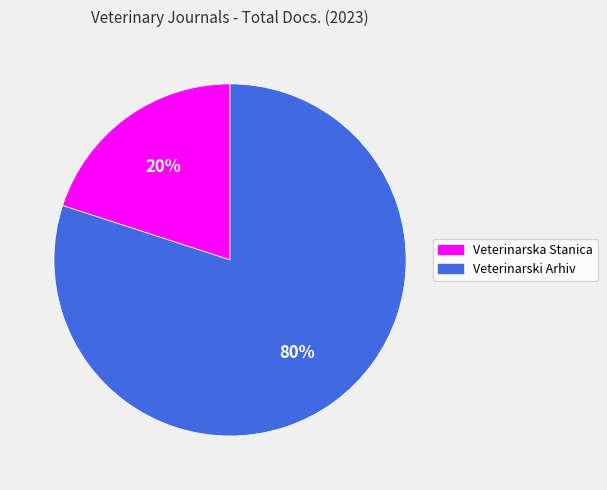

Between Veterinarska Stanica and Veterinarski Arhiv, which is larger?

Veterinarski Arhiv